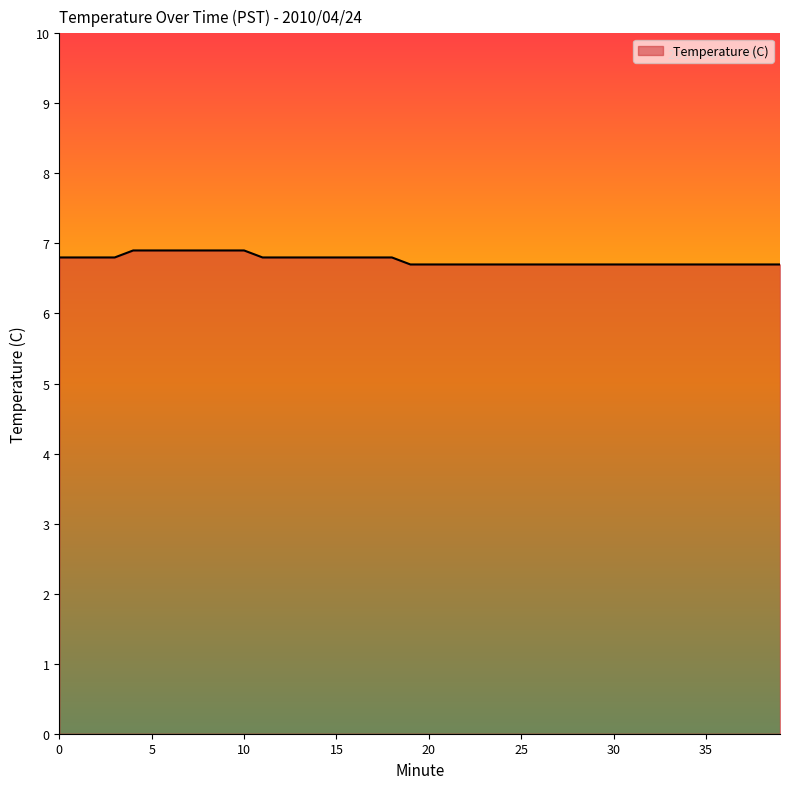

What is the minimum value shown in the chart?

6.7